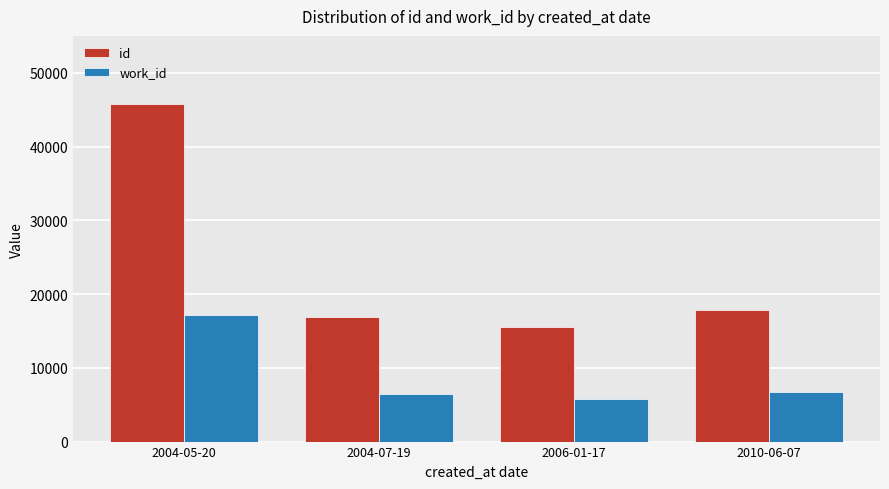

What is the greatest value displayed?

45705